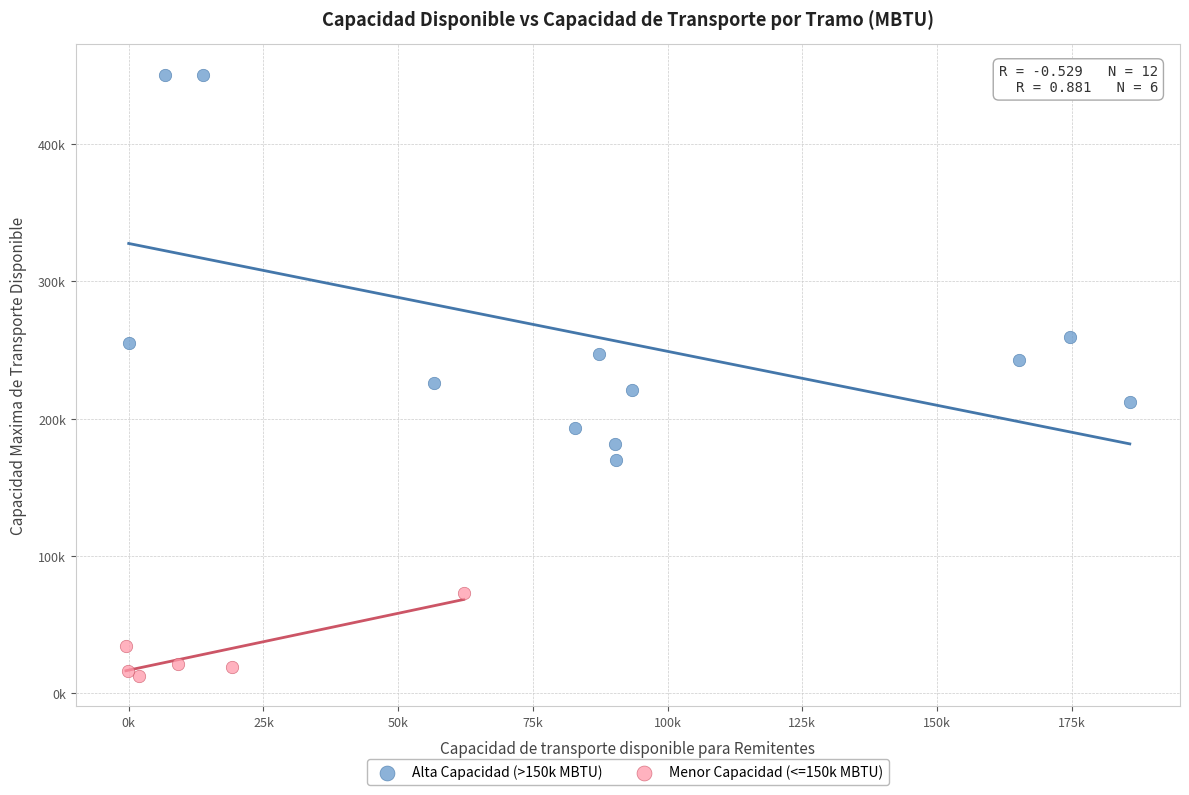

What are all the series names shown in the legend?

Alta Capacidad (>150k MBTU), Menor Capacidad (<=150k MBTU)